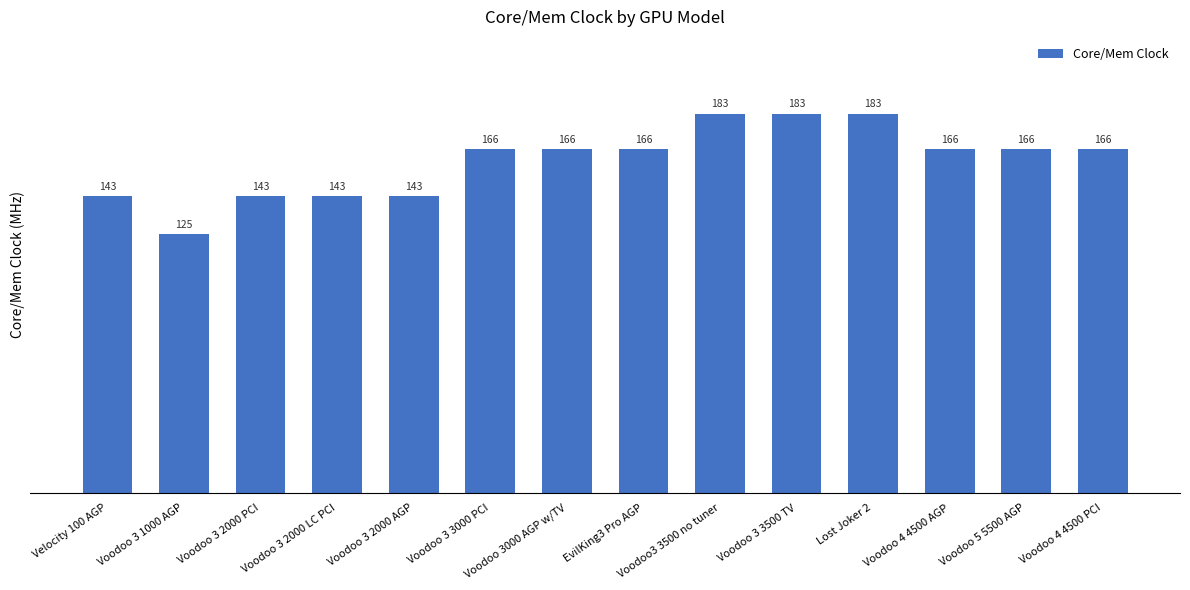

What is the maximum value shown in the chart?

183